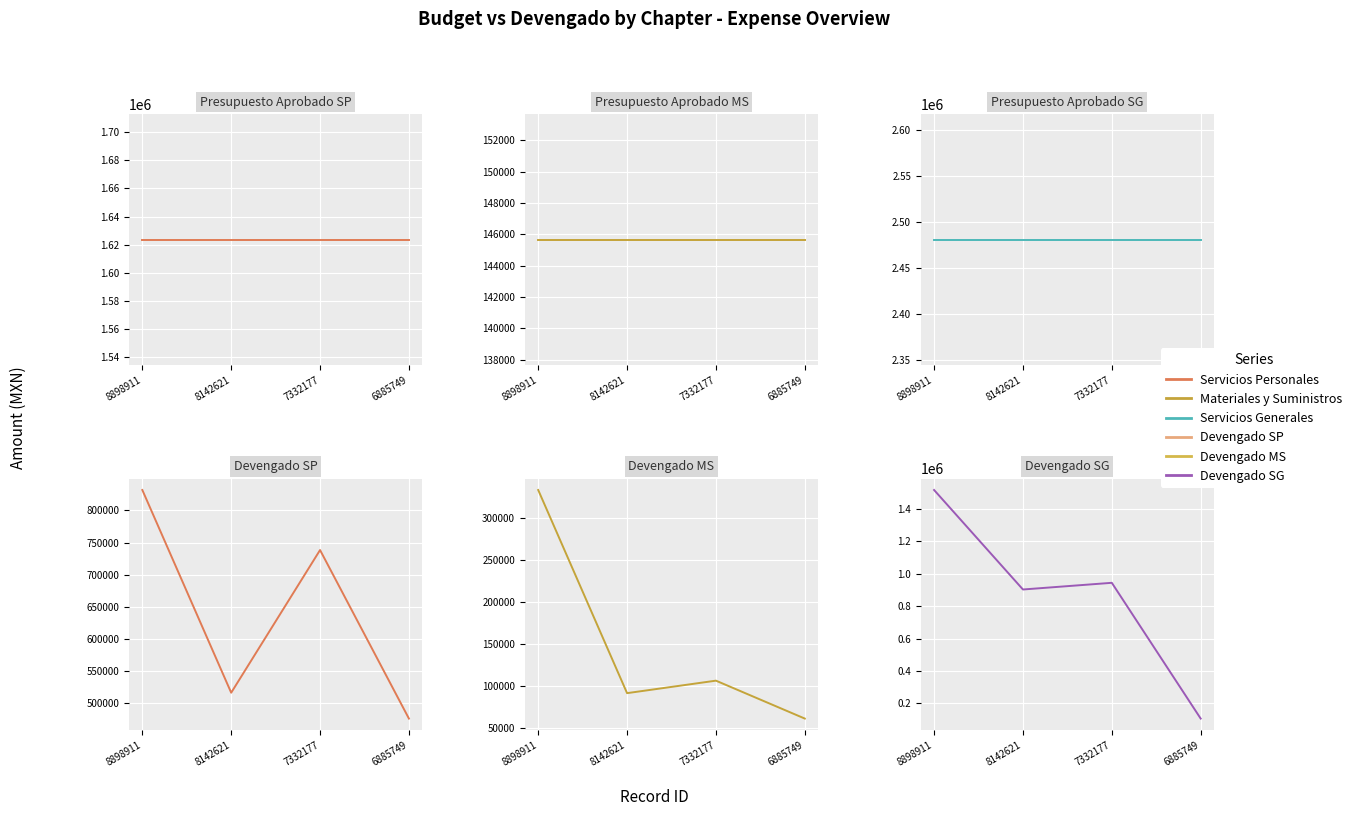

Reading left to right, transcribe all the data shown in this chart.

Servicios Personales: 1623553.2	1623553.2	1623553.2	1623553.2
Materiales y Suministros: 145657.1	145657.1	145657.1	145657.1
Servicios Generales: 2480792.4	2480792.4	2480792.4	2480792.4
Devengado SP: 831897.1	516394.6	738438.0	476144.5
Devengado MS: 333467.4	91527.9	106407.4	61249.5
Devengado SG: 1517766.5	903573.0	944834.3	106734.5